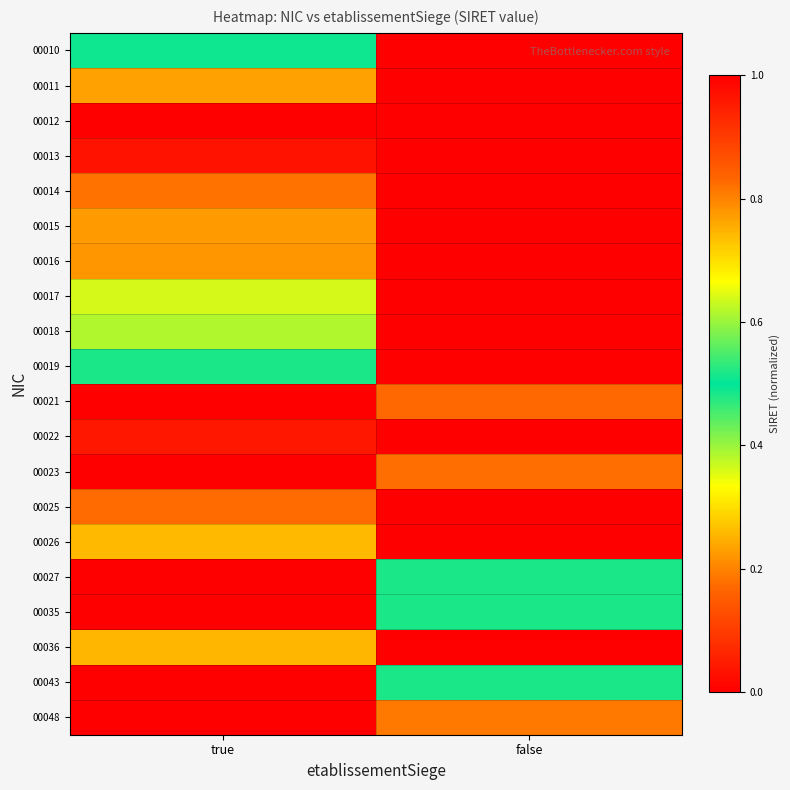

At which category does the chart reach its peak across all series?

true